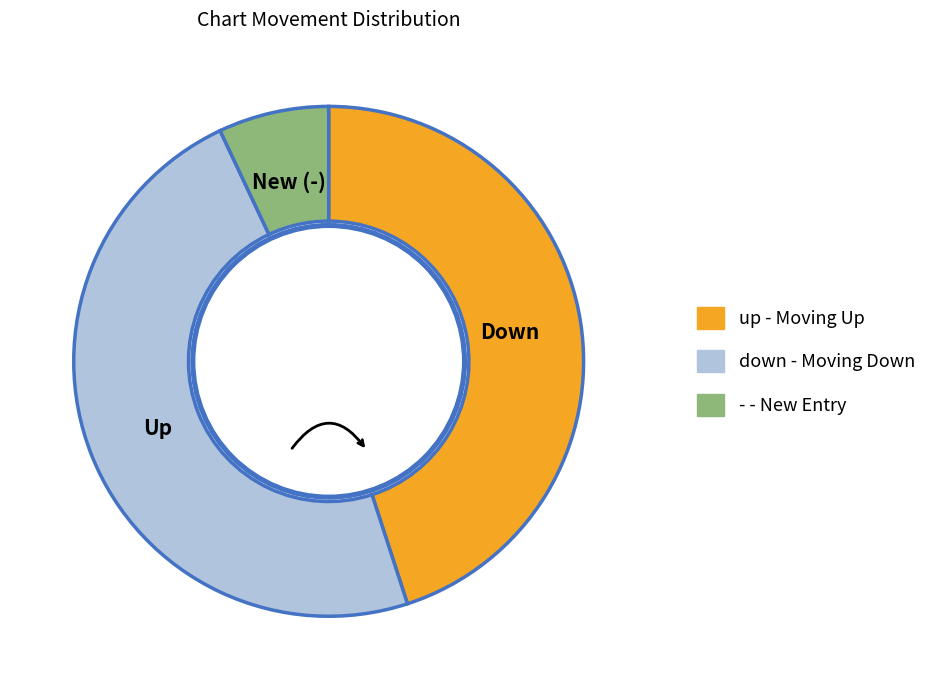

Combined, do up - Moving Up and - - New Entry account for over 50%?

Yes